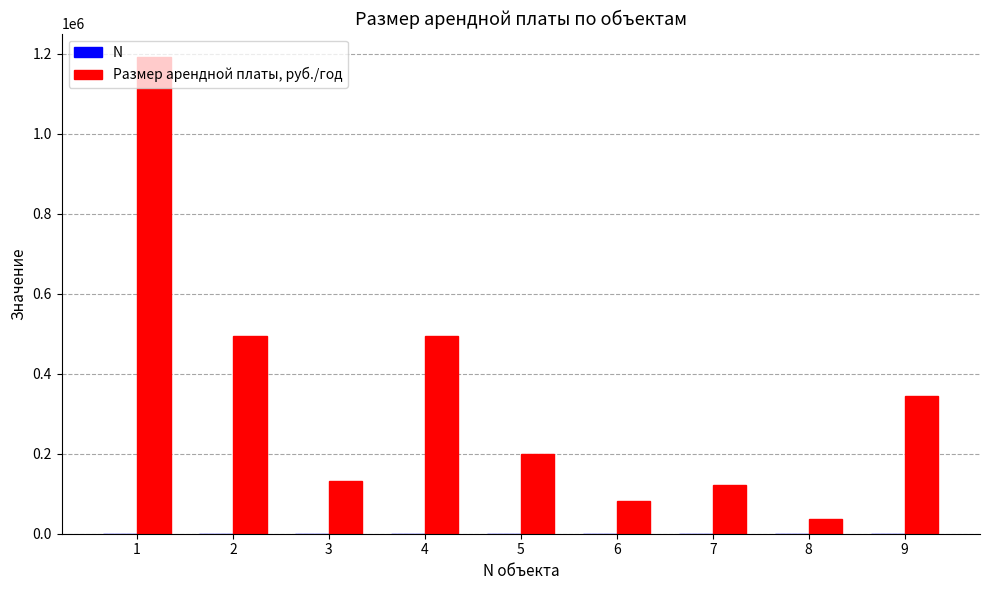

At which category is the sum across all series the highest?

1